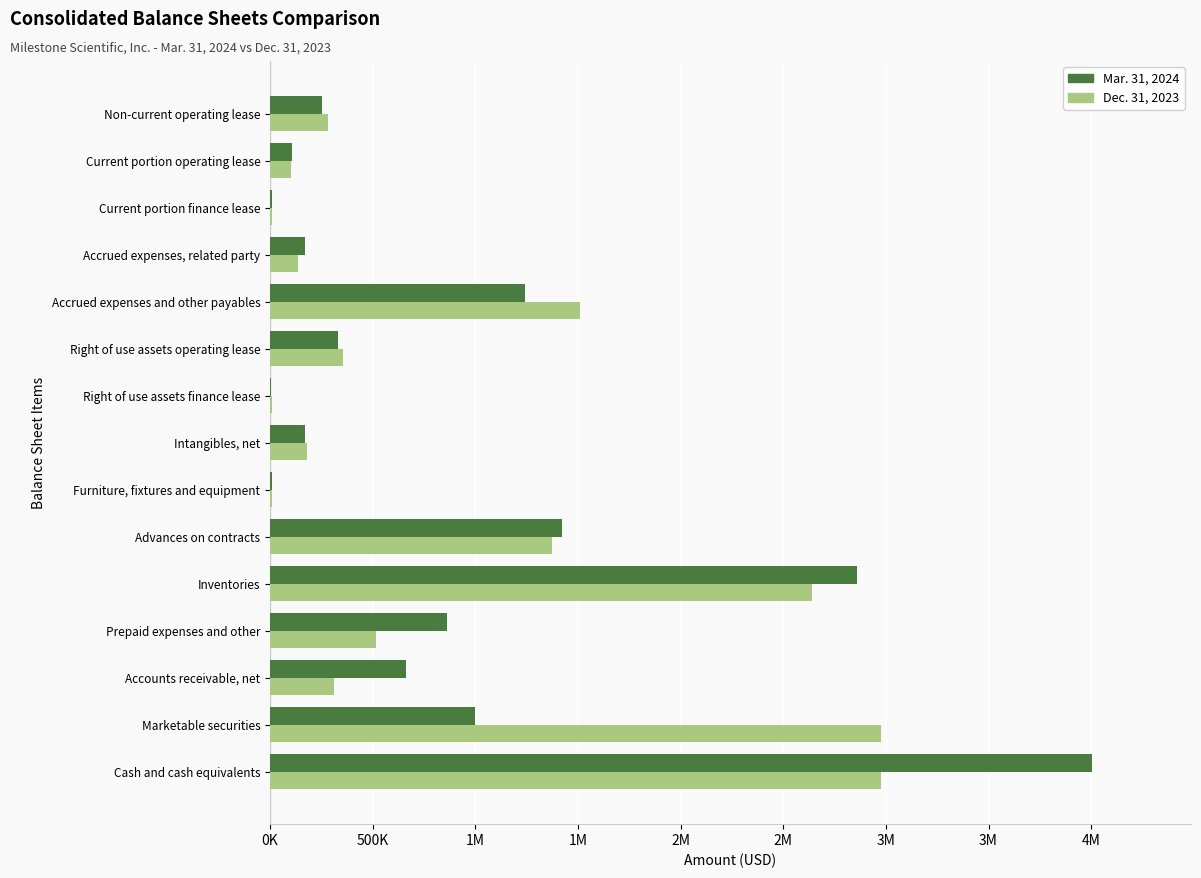

What is the value of the Dec. 31, 2023 bar at the 1st from the left?

2977713